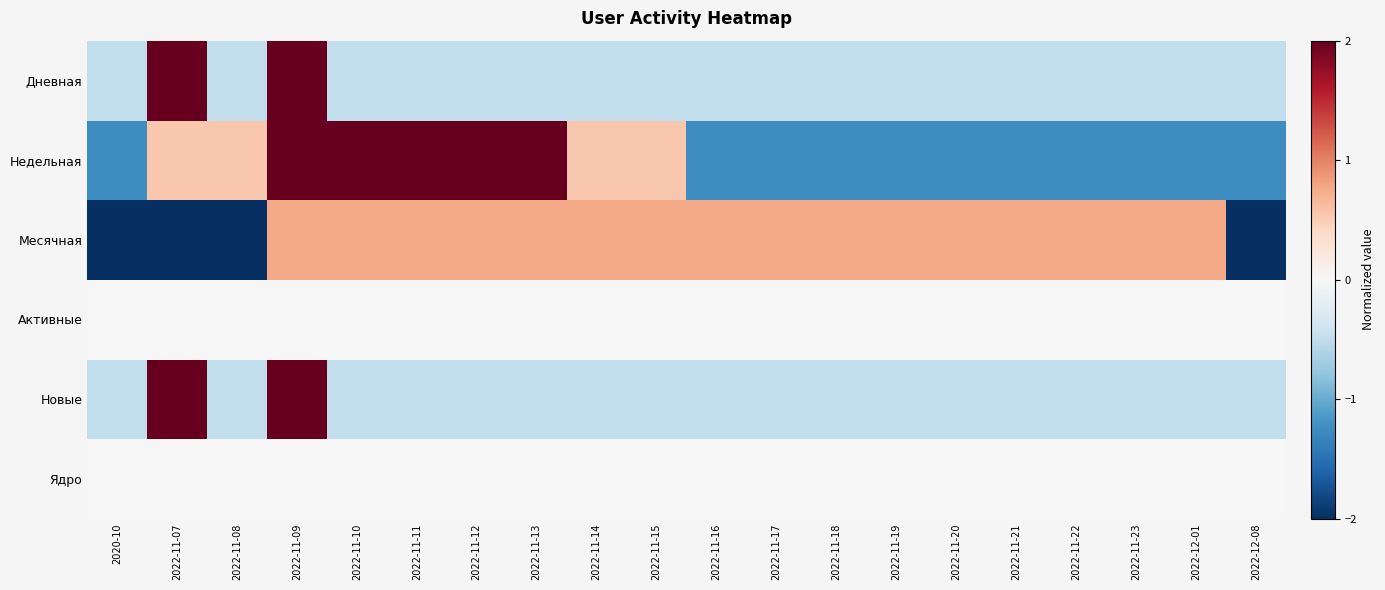

What is the spread (max minus min) of values at 2022-11-12?

2.8